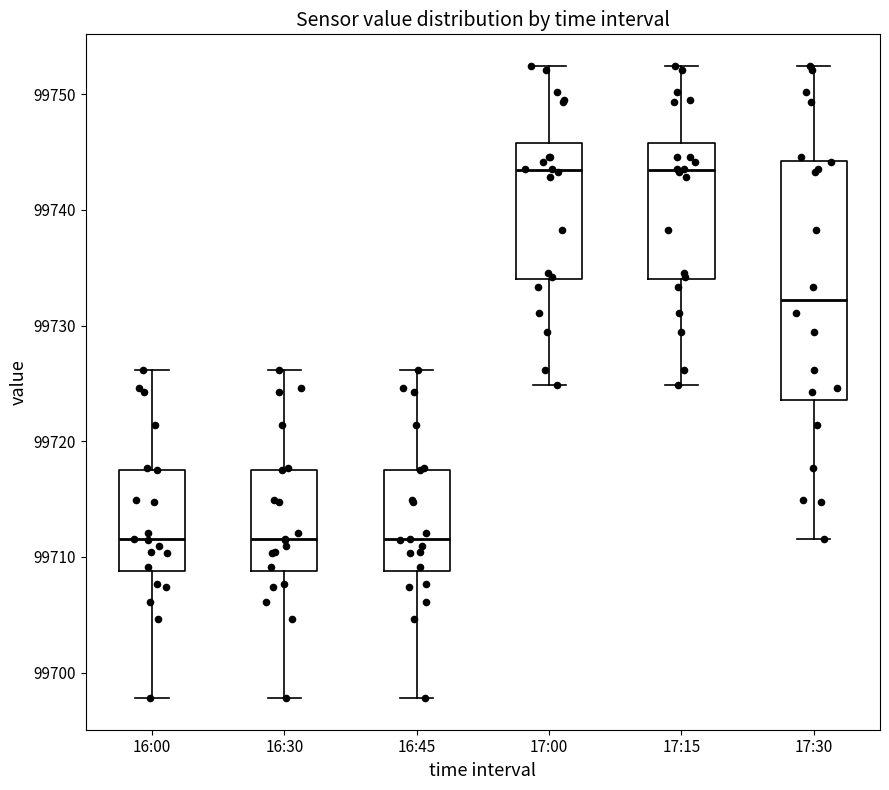

Where is the lower edge of the box for 17:15 on the y-axis? The values are not printed on the chart, so give them approximately, as read against the axis.

99734